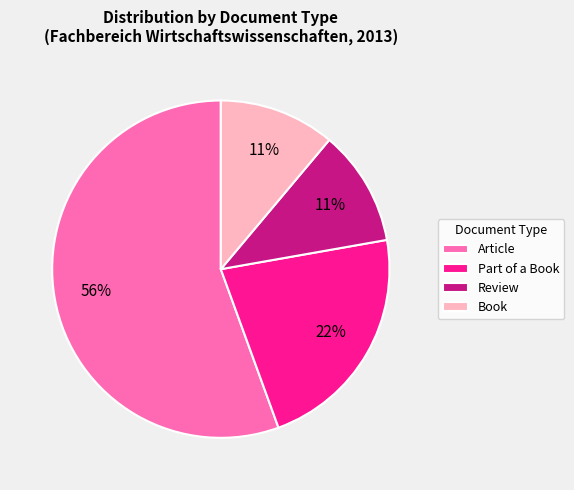

To the nearest percent, what is the average slice percentage?

25%